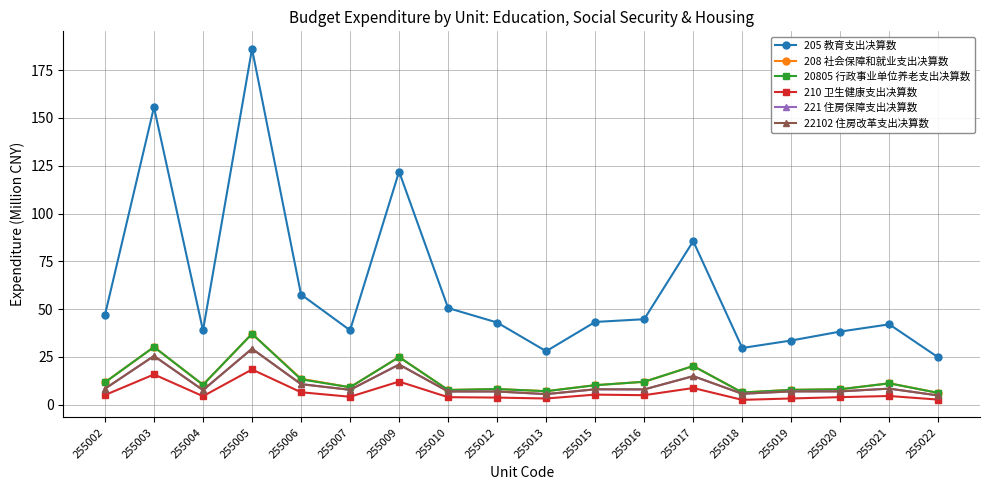

What is the value of the 208 社会保障和就业支出决算数 point at the 11th from the left?

10.2